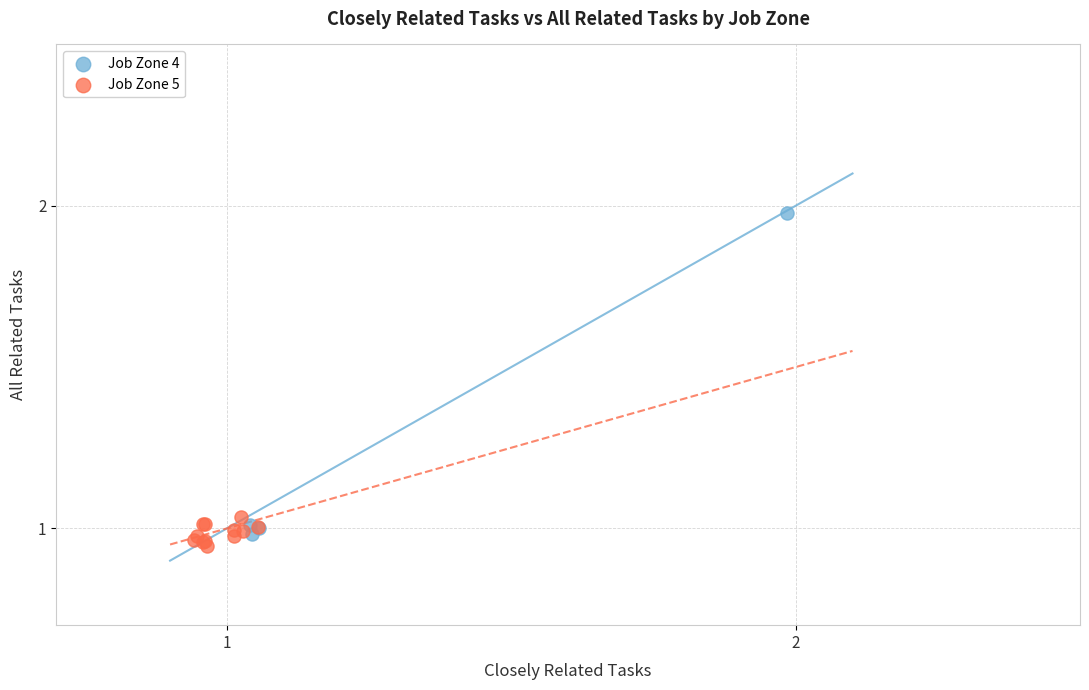

What are all the series names shown in the legend?

Job Zone 4, Job Zone 5